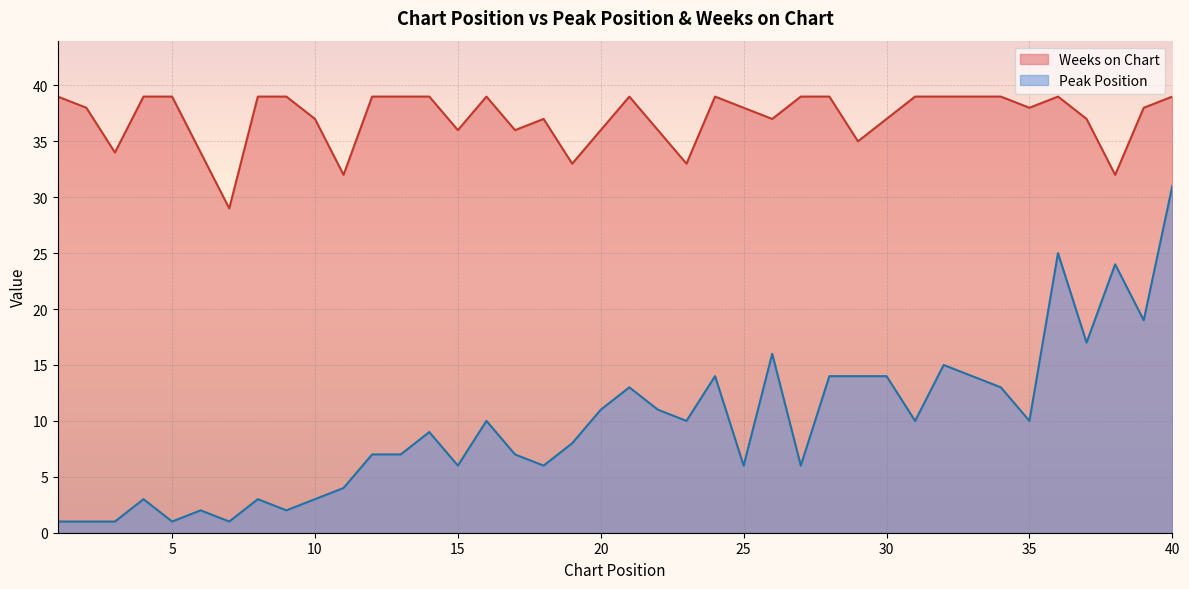

Reading left to right, extract all data points from this chart.

Peak Position: 1	1	1	3	1	2	1	3	2	3	4	7	7	9	6	10	7	6	8	11	13	11	10	14	6	16	6	14	14	14	10	15	14	13	10	25	17	24	19	31
Weeks on Chart: 39	38	34	39	39	34	29	39	39	37	32	39	39	39	36	39	36	37	33	36	39	36	33	39	38	37	39	39	35	37	39	39	39	39	38	39	37	32	38	39